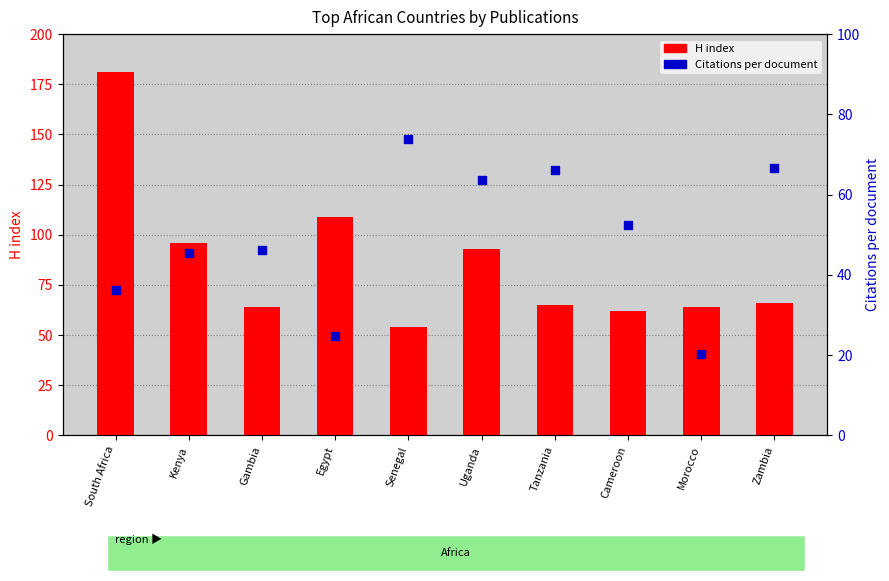

At which category is the sum across all series the highest?

South Africa